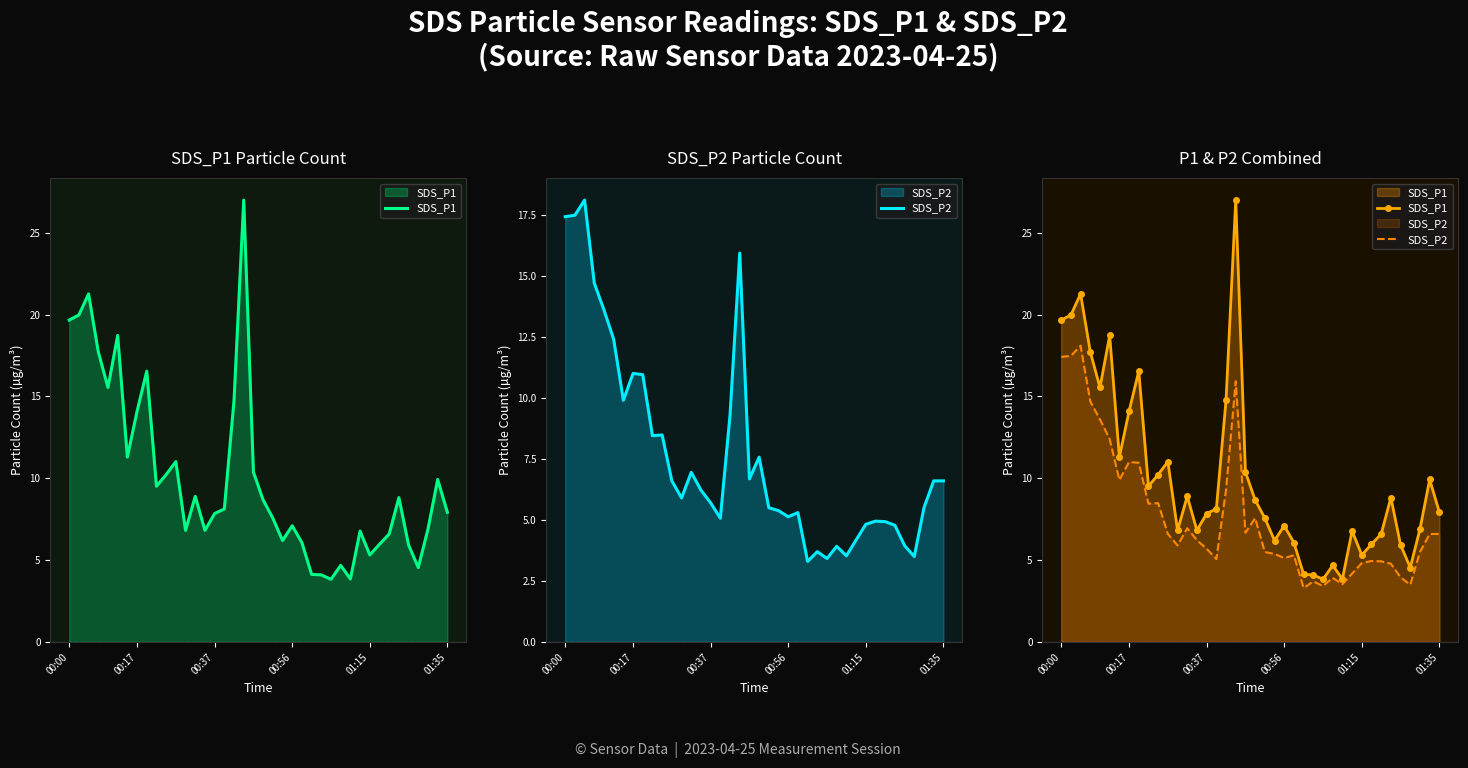

True or false: SDS_P2 and SDS_P1 intersect in this chart.

False